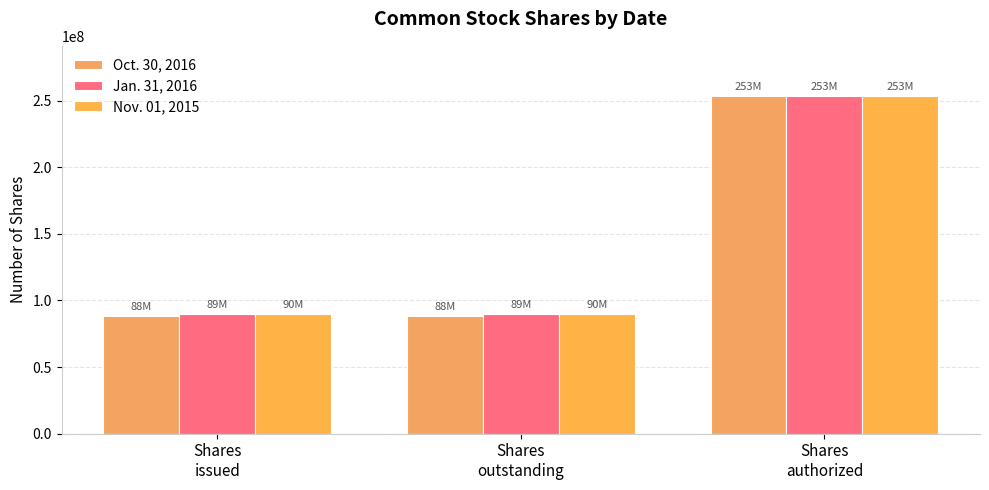

At how many categories does at least one series exceed 137429734?

1